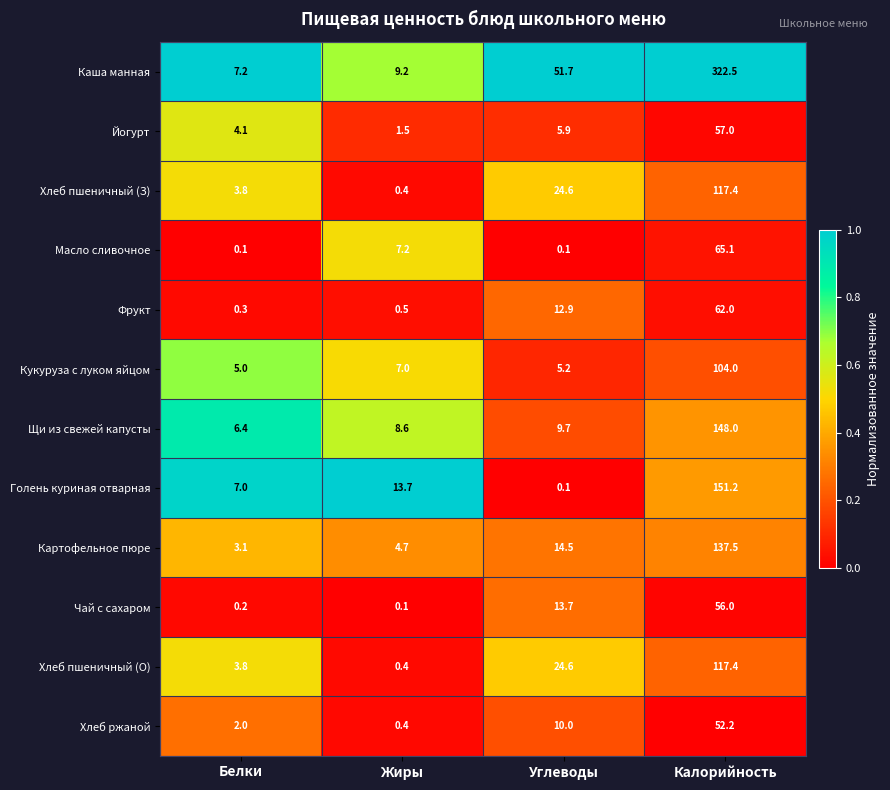

Which series has the largest total across all categories?

Каша манная